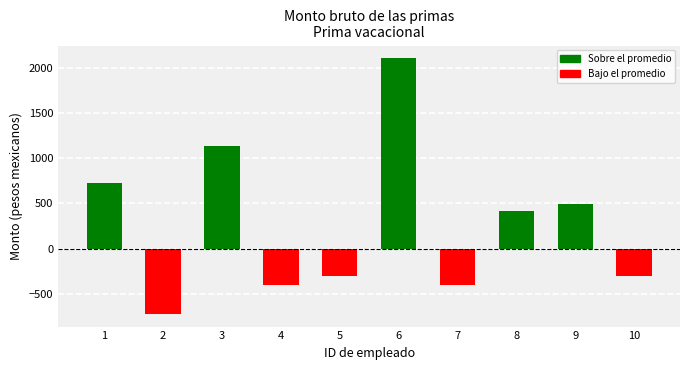

What is the value of the 7th bar from the left?

-400.4